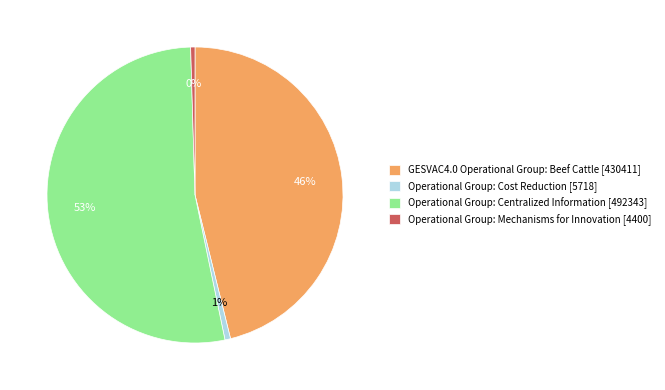

Between Operational Group: Cost Reduction [5718] and GESVAC4.0 Operational Group: Beef Cattle [430411], which is larger?

GESVAC4.0 Operational Group: Beef Cattle [430411]